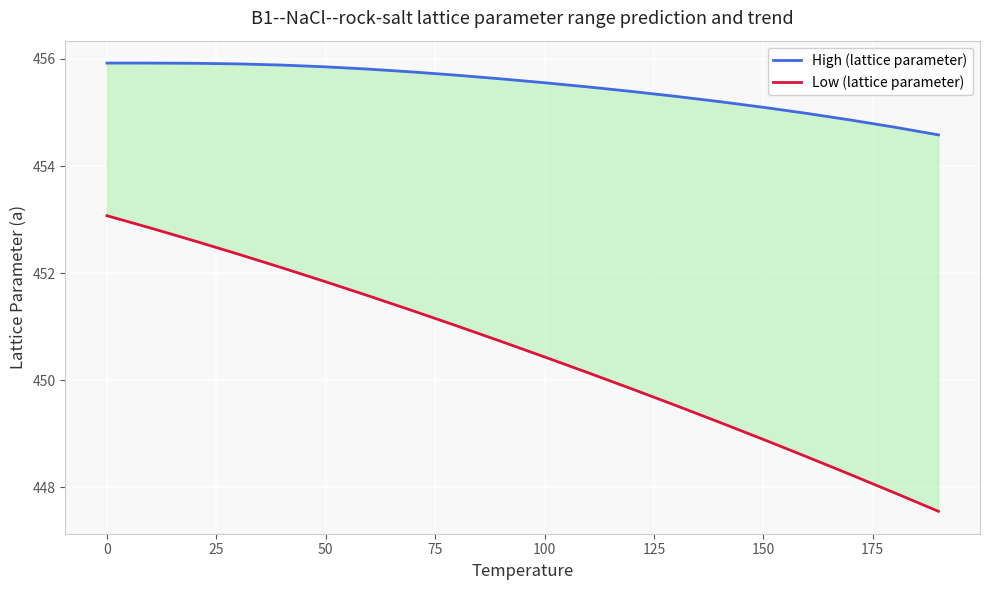

At how many categories does at least one series exceed 448?

20